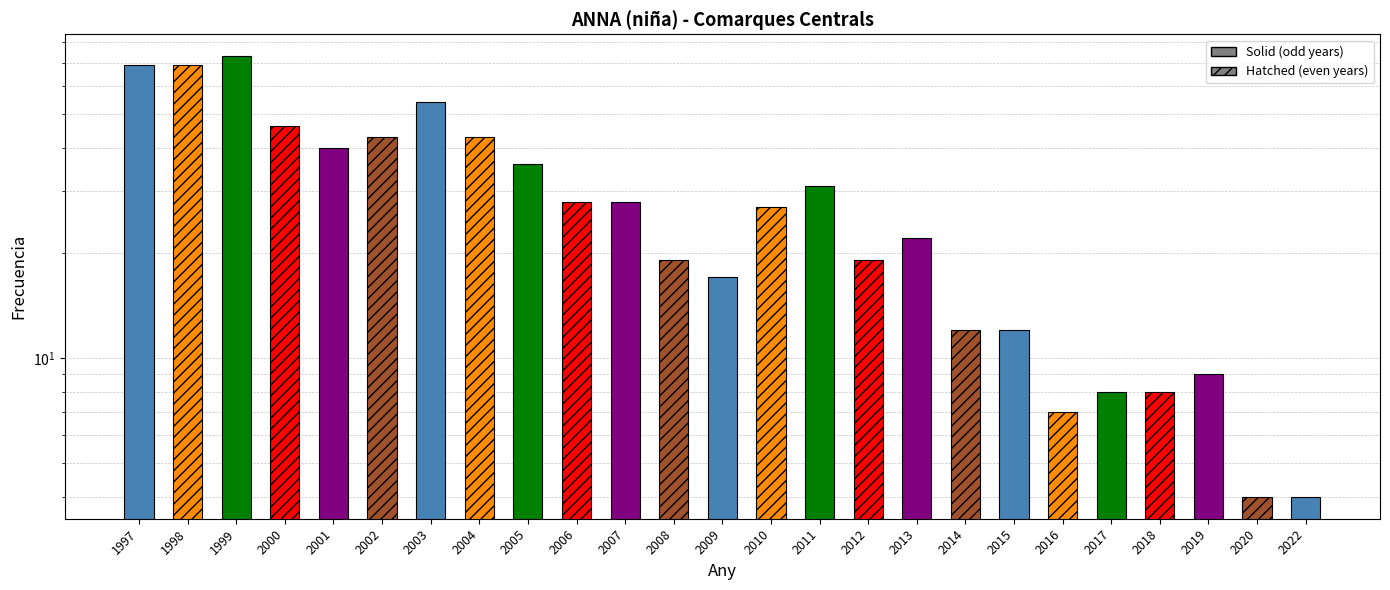

List the labels in order of value, largest first.

1999, 1997, 1998, 2003, 2000, 2002, 2004, 2001, 2005, 2011, 2006, 2007, 2010, 2013, 2008, 2012, 2009, 2014, 2015, 2019, 2017, 2018, 2016, 2020, 2022